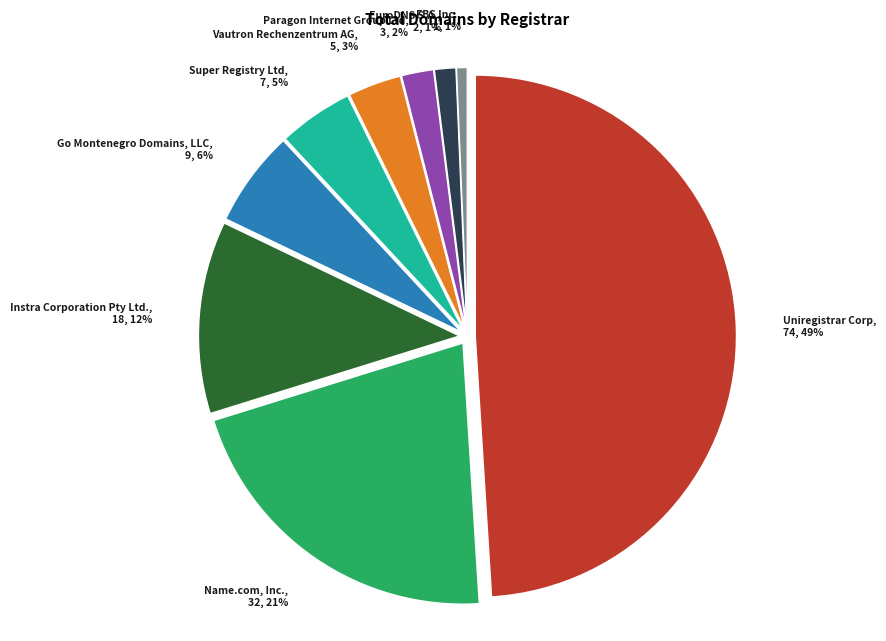

True or false: Uniregistrar Corp accounts for 38% of the total.

False